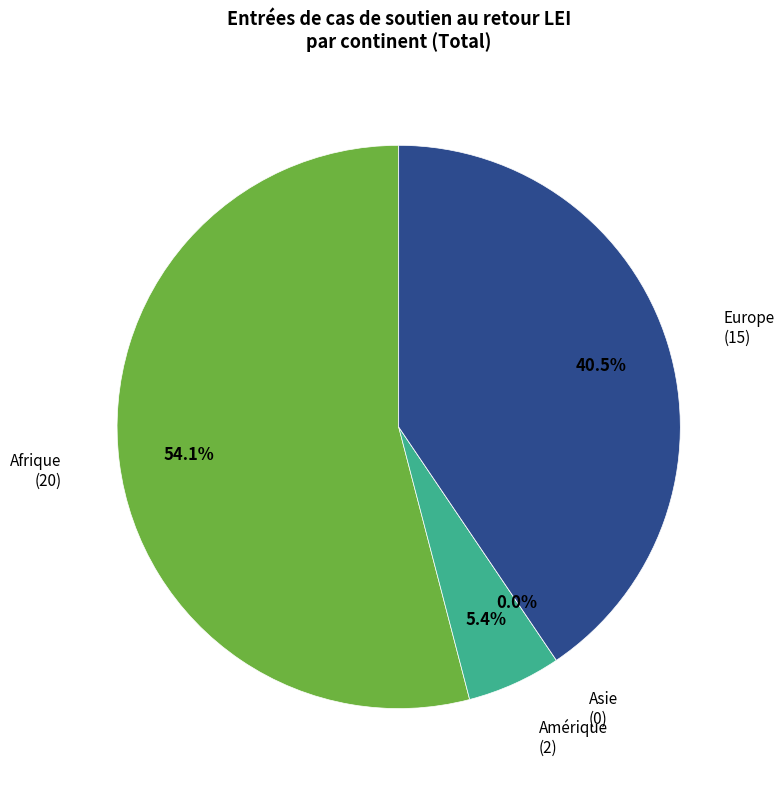

How many slices are in this pie chart?

4